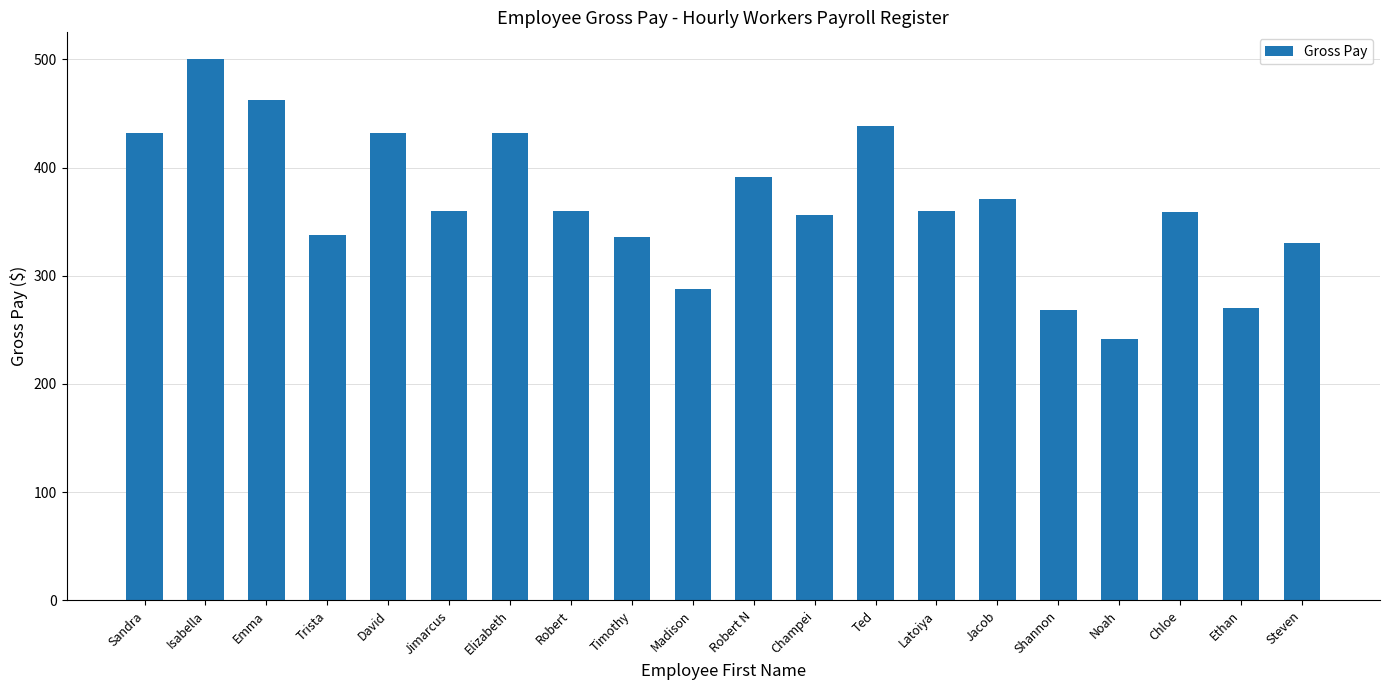

What is the label of the 16th bar from the right?

David